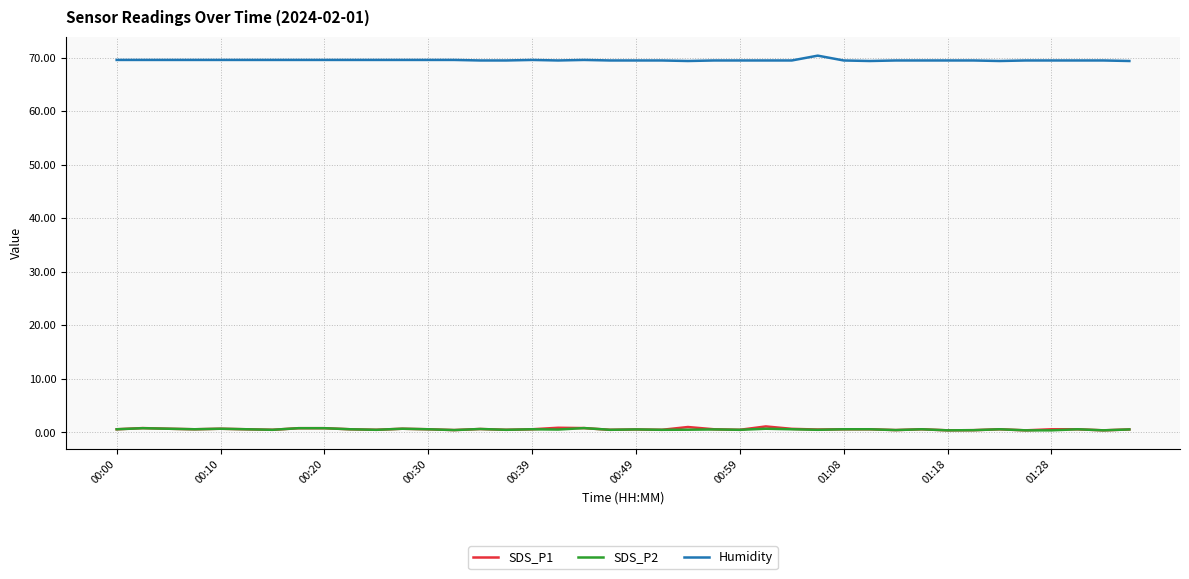

True or false: SDS_P2 and Humidity intersect in this chart.

False